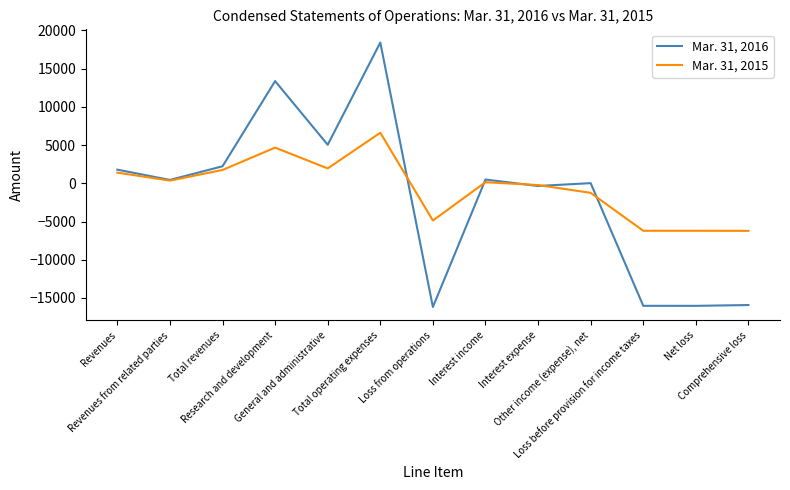

Rank the series by their maximum value, from lowest to highest.

Mar. 31, 2015, Mar. 31, 2016